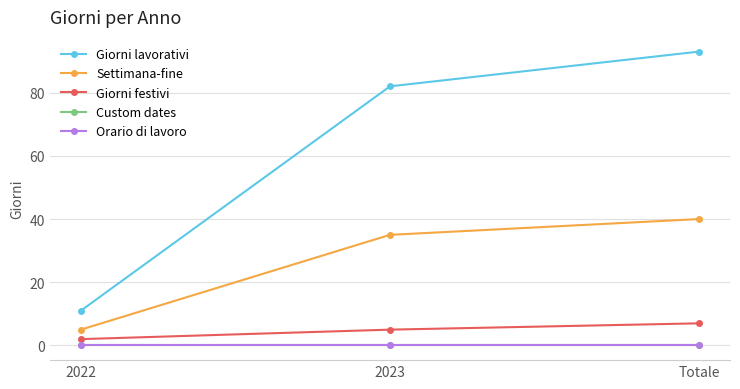

Which series has the widest spread of values?

Giorni lavorativi